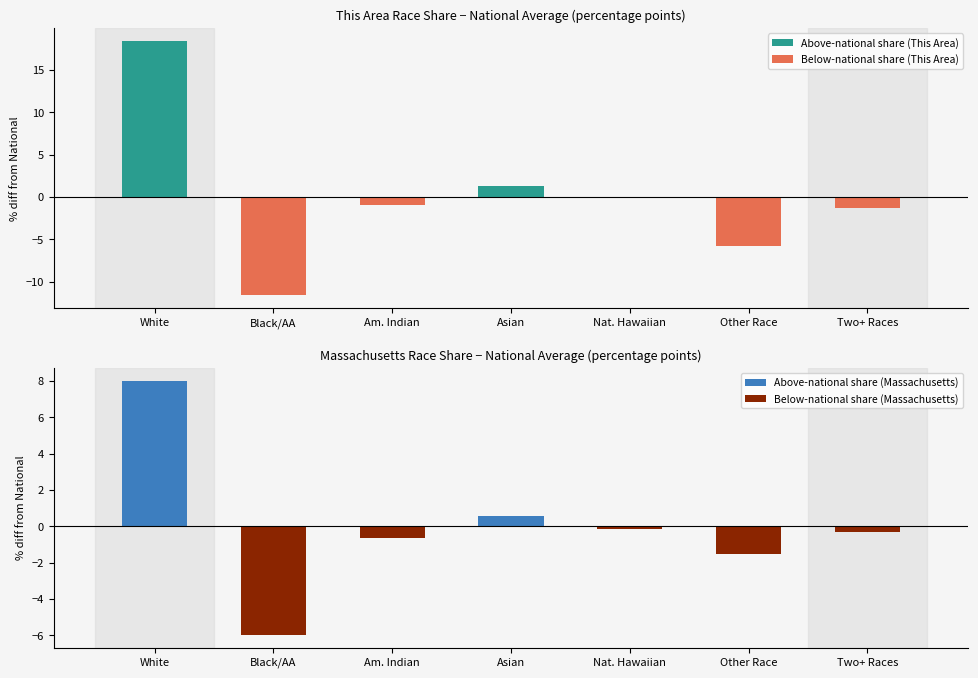

Rank the series by their average value, from highest to lowest.

Above-national share (This Area), Above-national share (Massachusetts), Below-national share (Massachusetts), Below-national share (This Area)